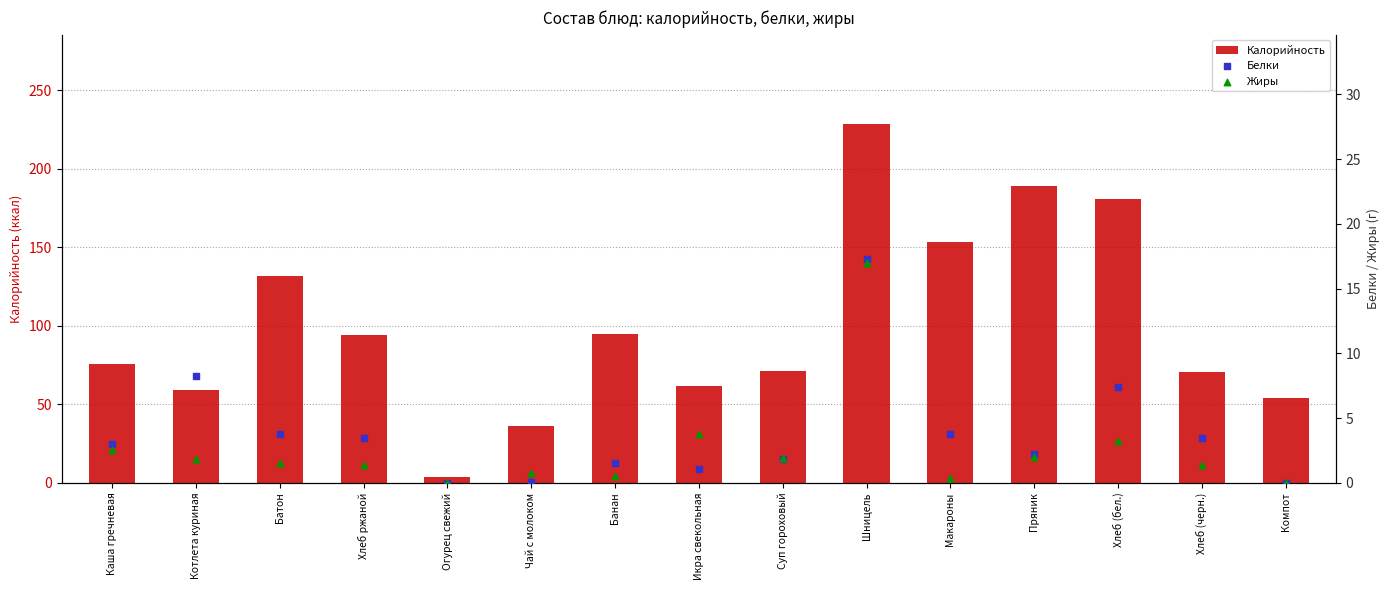

Which series contains the highest Y value?

Калорийность